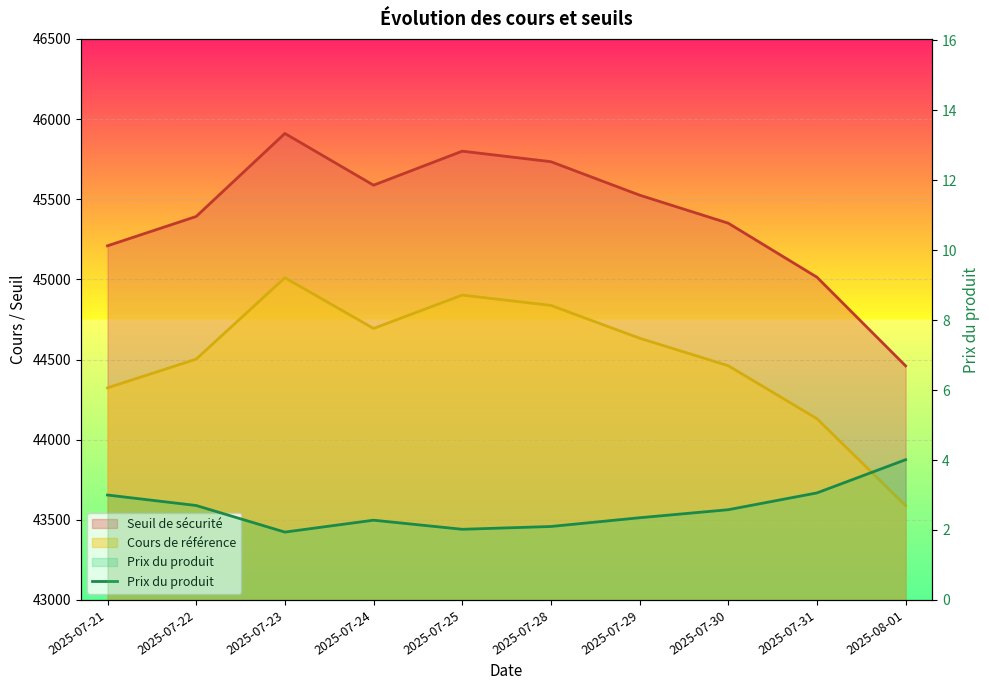

How many data points are less than 2?

1